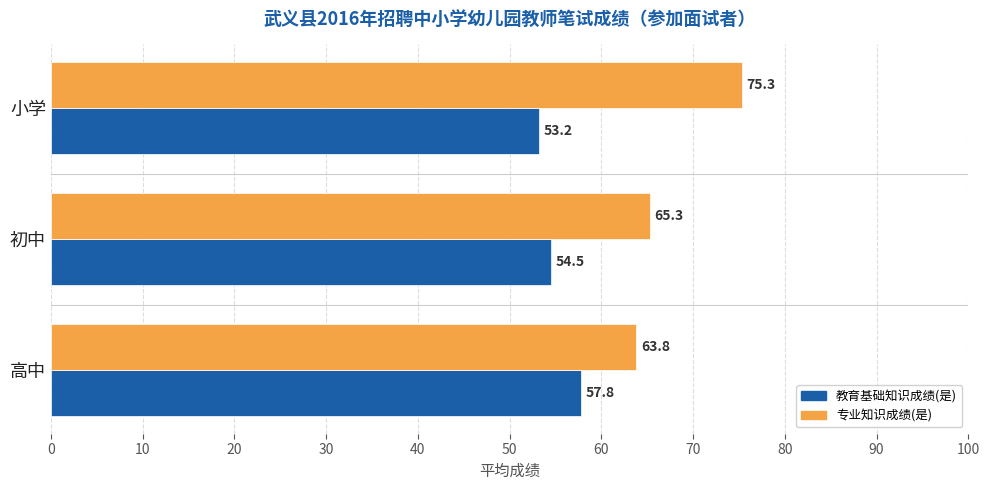

Which series has the largest range (max minus min)?

专业知识成绩(是)